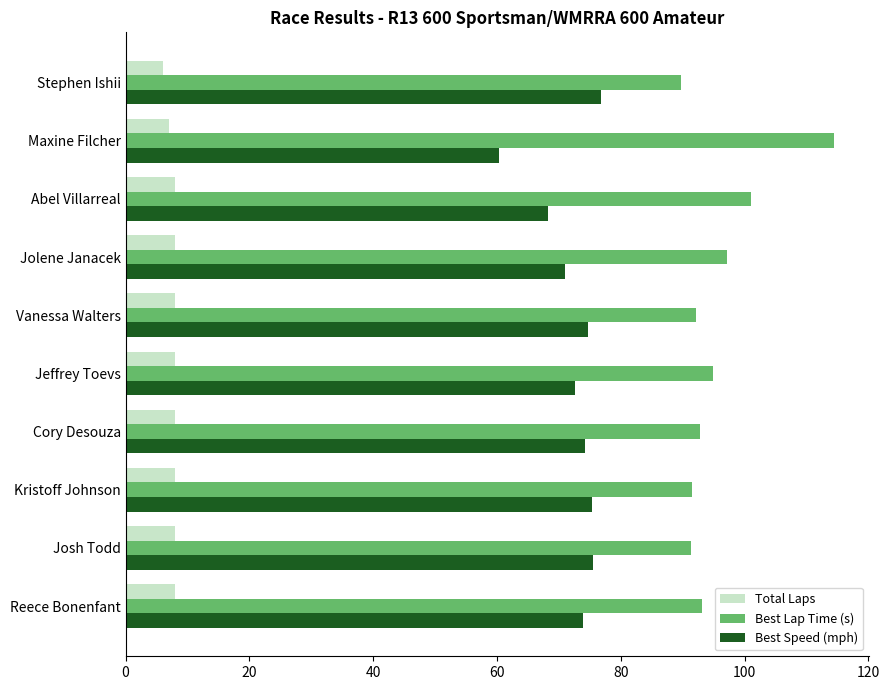

How many data points does each series have?

10